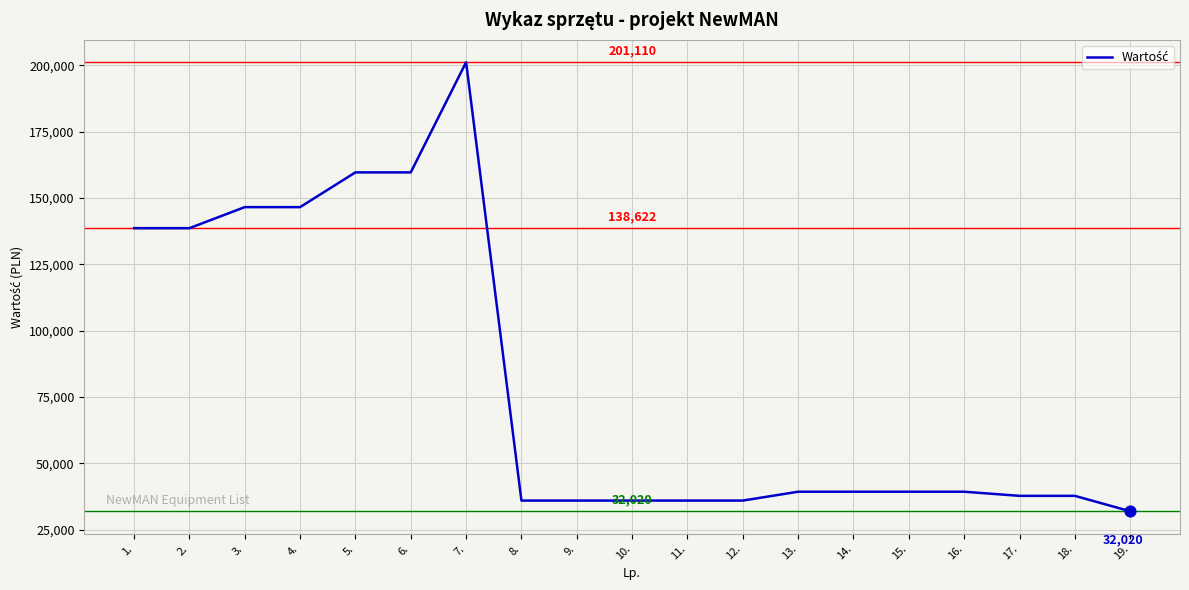

What is the ratio of the value at 10. to the value at 9.?

1.0